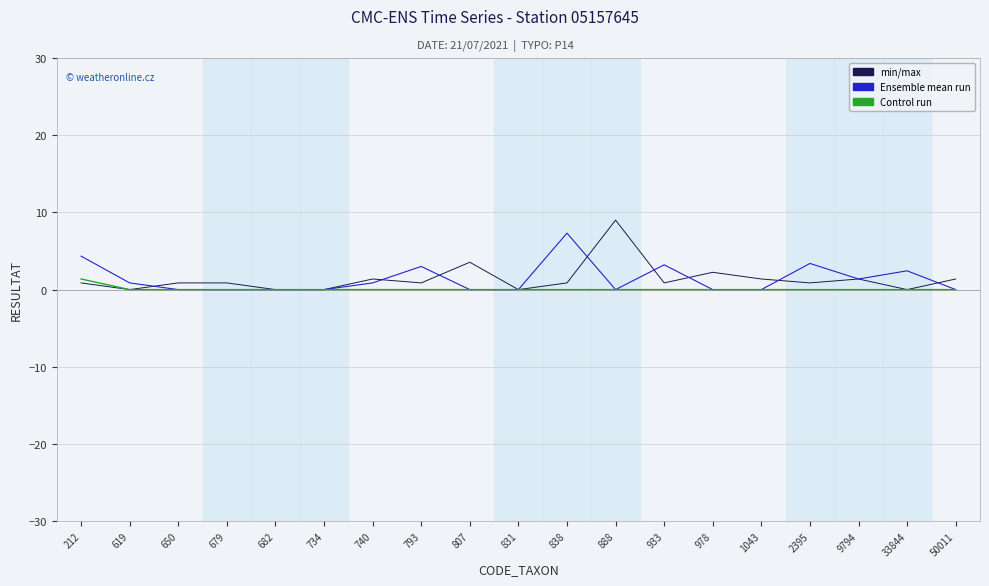

Which category has the highest value across all series?

888